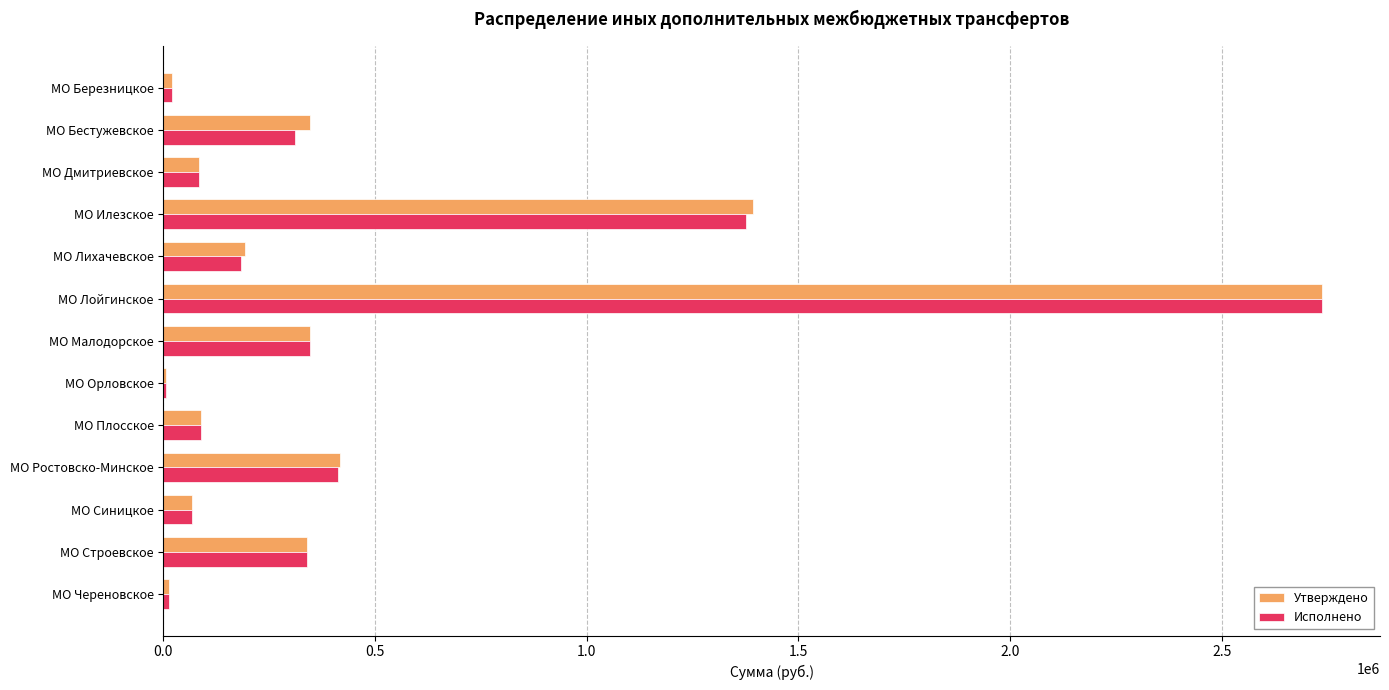

At which category is the sum across all series the highest?

МО Лойгинское